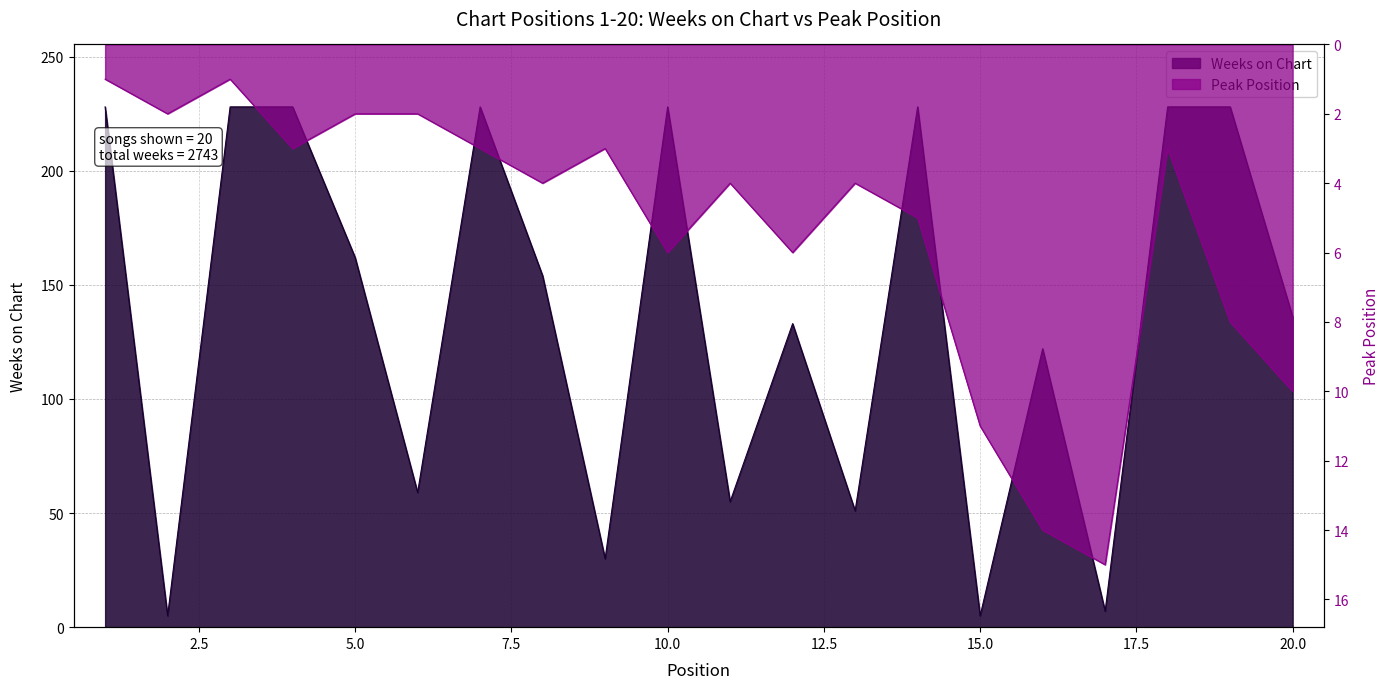

What is the spread (max minus min) of values at 16?

108